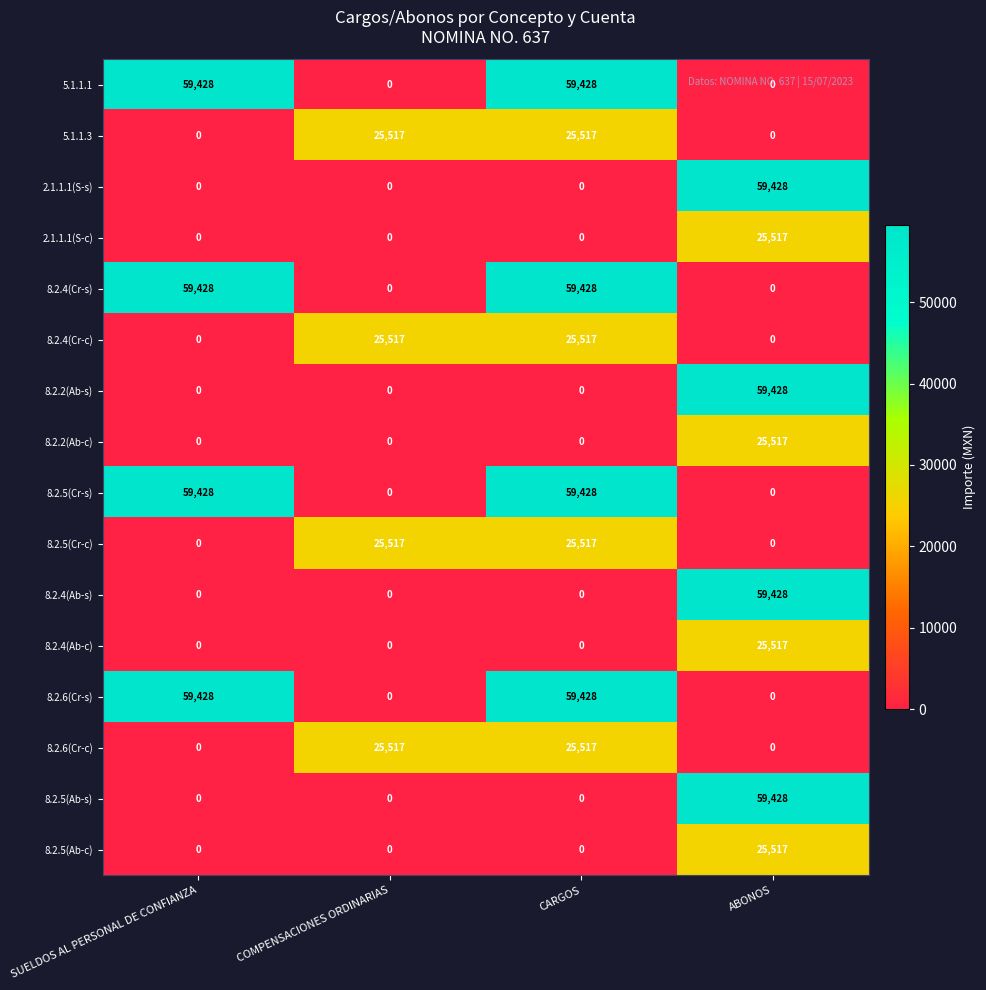

True or false: 8.2.4(Cr-s) has a value of 27820 at SUELDOS AL PERSONAL DE CONFIANZA.

False